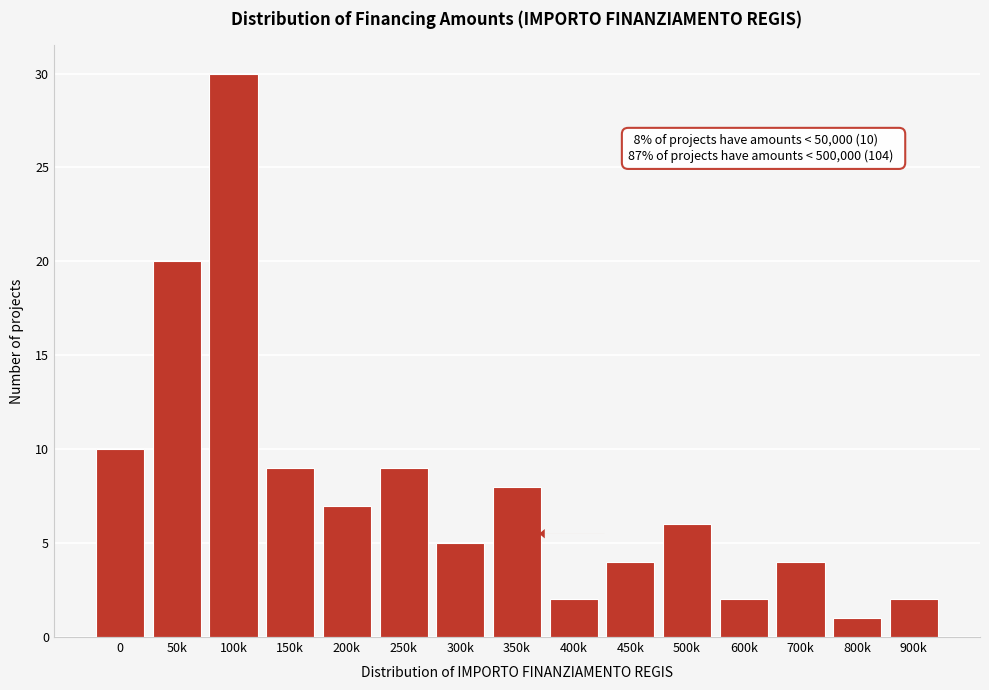

Reading left to right, extract all data points from this chart.

0=10	50k=20	100k=30	150k=9	200k=7	250k=9	300k=5	350k=8	400k=2	450k=4	500k=6	600k=2	700k=4	800k=1	900k=2